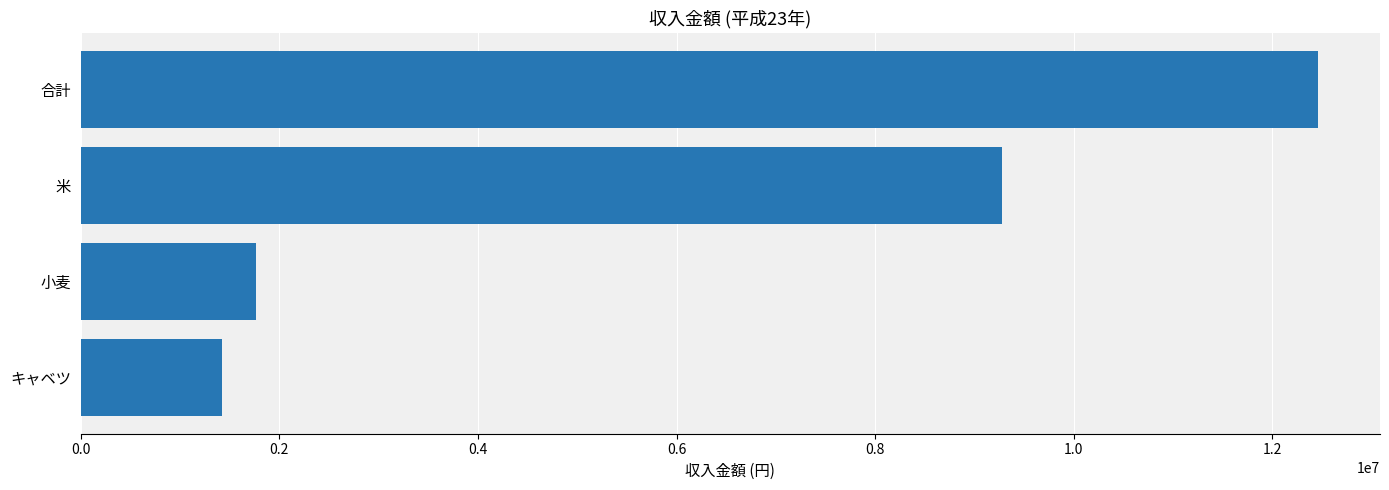

Reading top to bottom, what are all the values shown in this chart?

12460000	9280000	1760000	1420000